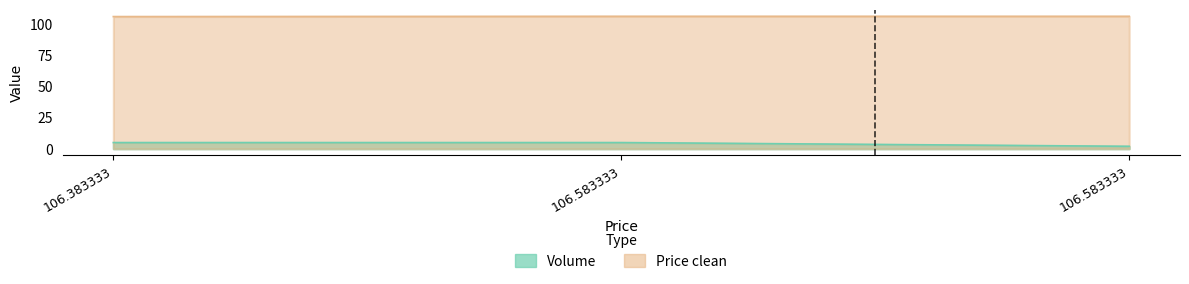

Between 106.383333 and 106.583333, which is larger?

106.383333